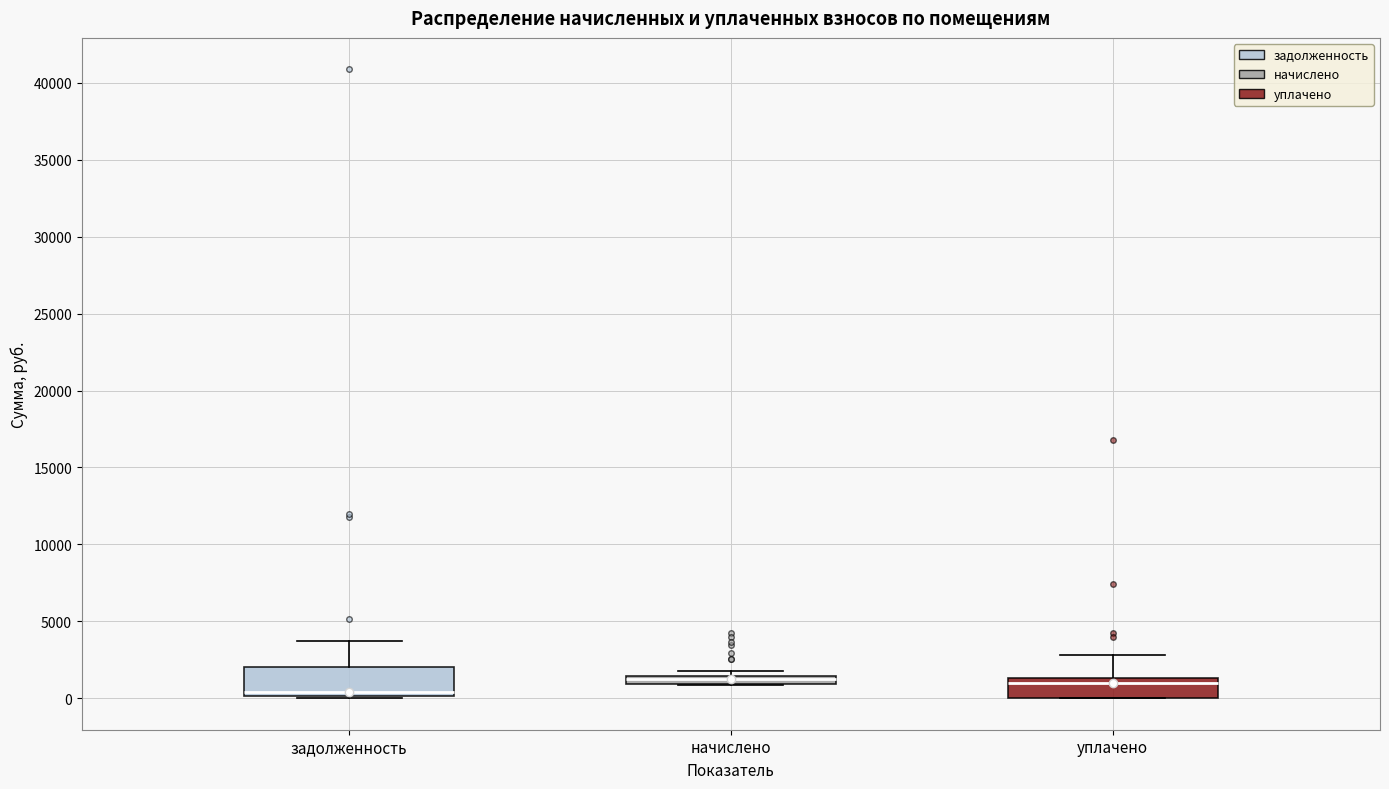

Which box's median line is the lowest?

задолженность